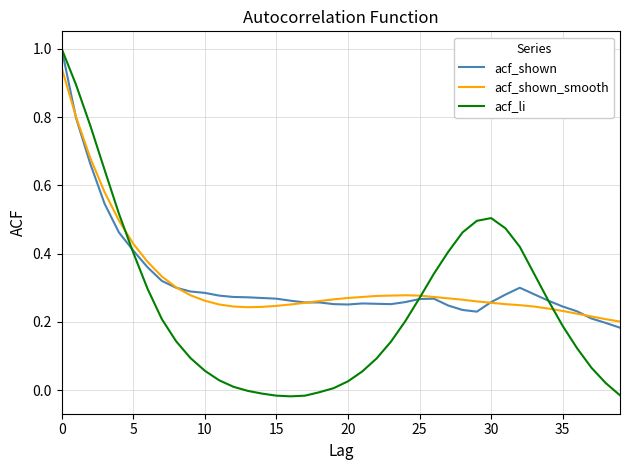

What is the greatest value displayed?

1.0